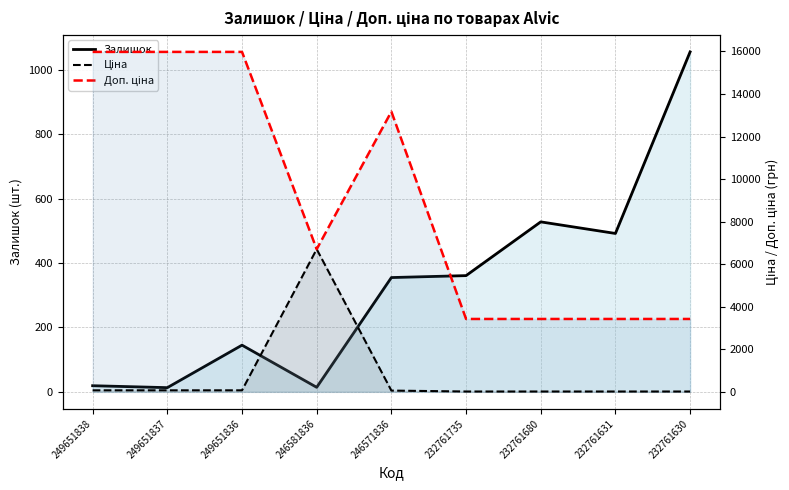

Does the chart display data point markers on the line(s)?

No